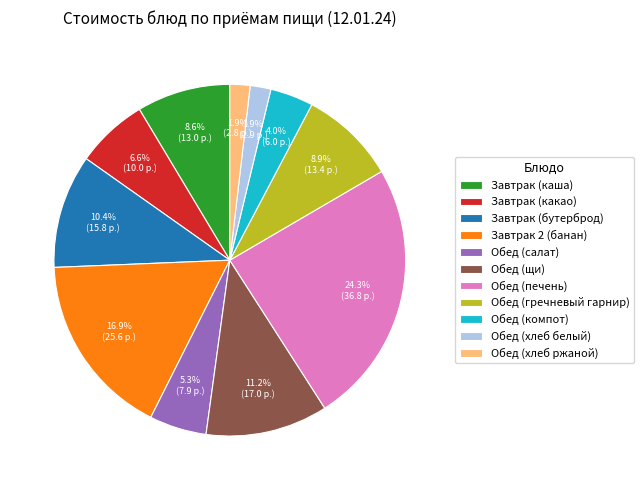

Count the number of slices in the pie.

11